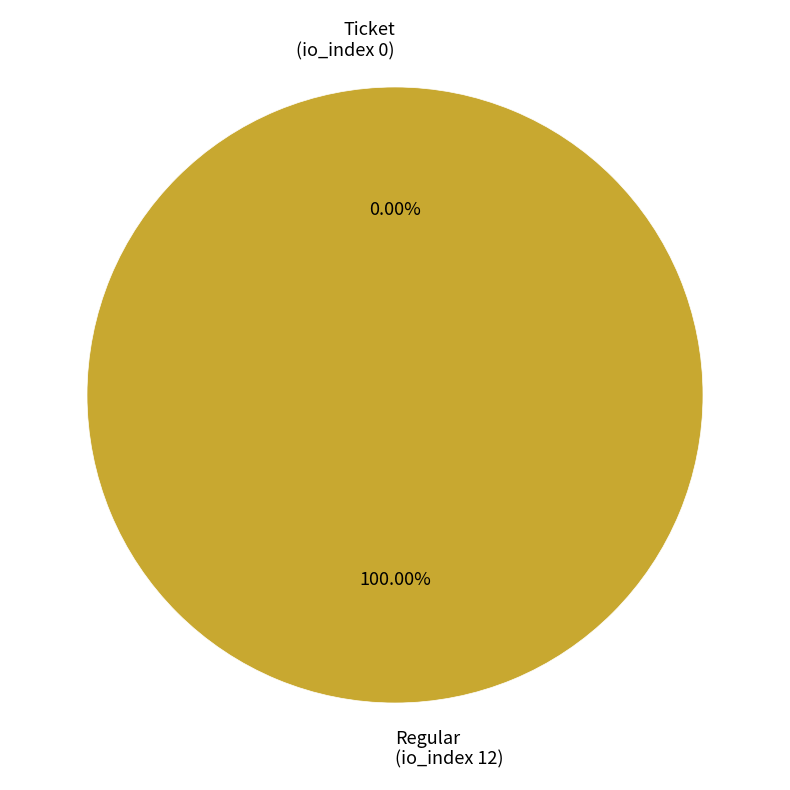

Which slice is the smallest?

Ticket
(io_index 0)